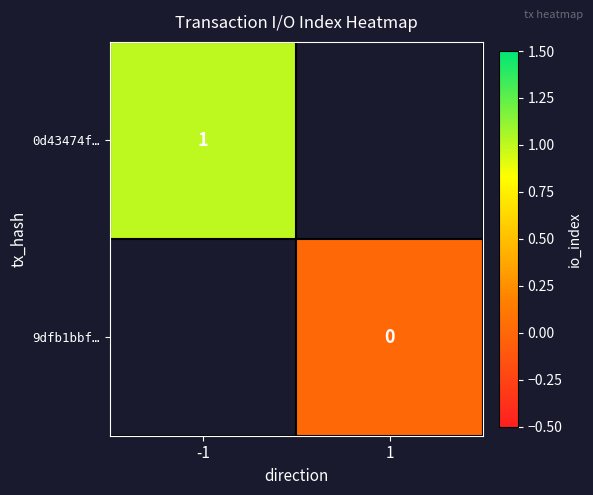

True or false: 0d43474f… has a value of 1 at -1.

True